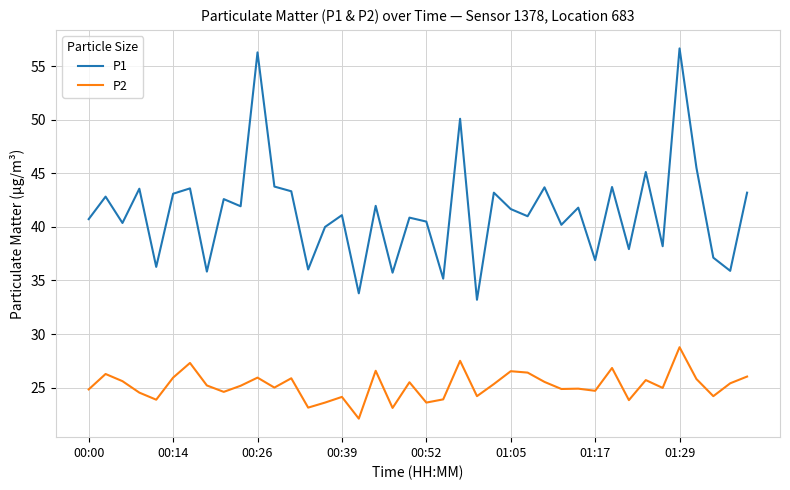

What is the smallest value displayed?

22.1